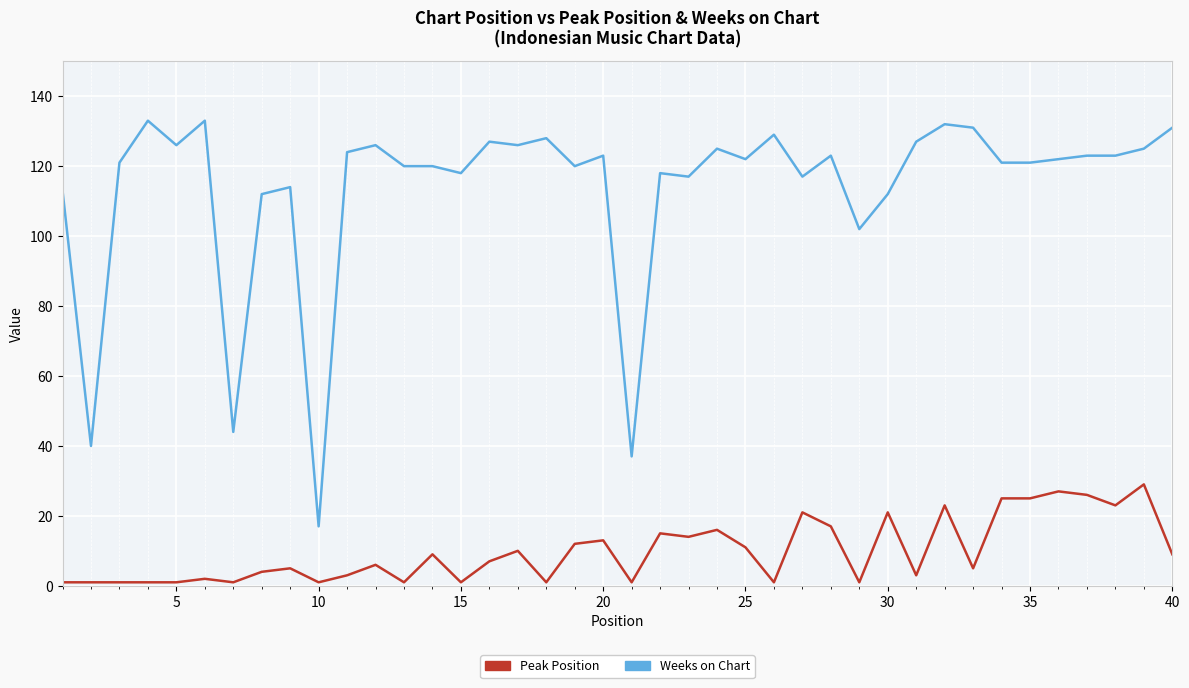

Reading left to right, list all the values displayed in this chart.

Peak Position: 1	1	1	1	1	2	1	4	5	1	3	6	1	9	1	7	10	1	12	13	1	15	14	16	11	1	21	17	1	21	3	23	5	25	25	27	26	23	29	9
Weeks on Chart: 113	40	121	133	126	133	44	112	114	17	124	126	120	120	118	127	126	128	120	123	37	118	117	125	122	129	117	123	102	112	127	132	131	121	121	122	123	123	125	131